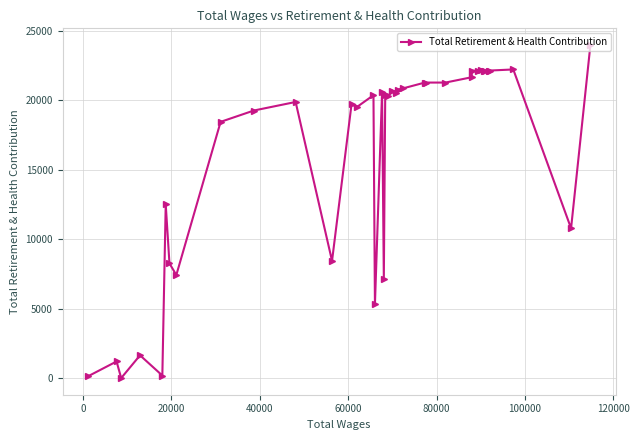

What is the greatest value displayed?

23976